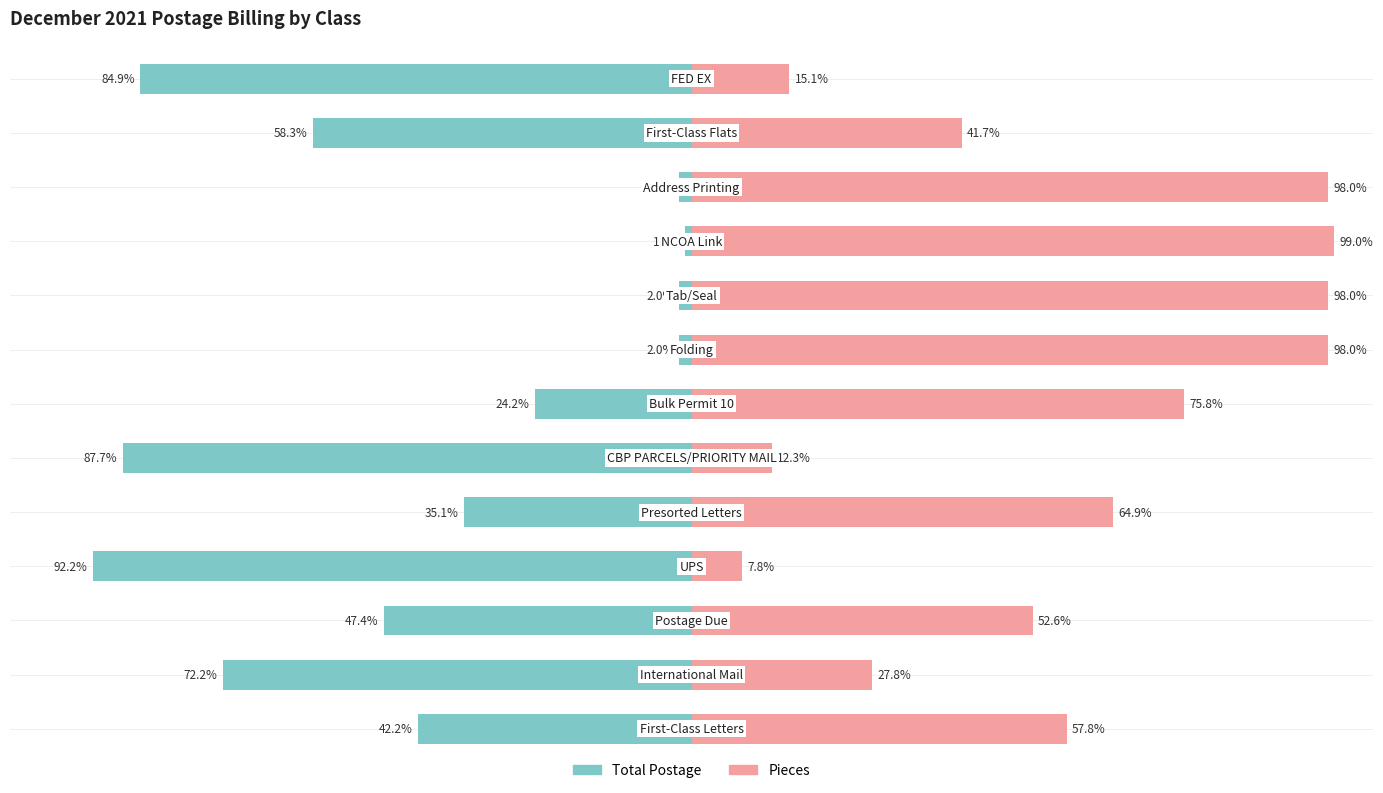

List the series in order of their peak value, lowest first.

Total Postage, Pieces